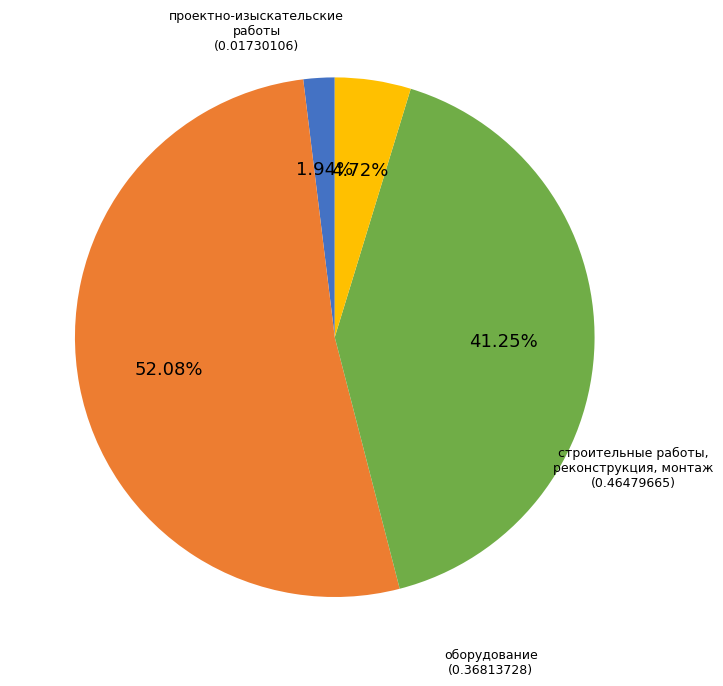

To the nearest percent, what is the combined percentage of строительные работы, реконструкция, монтаж and проектно-изыскательские работы?

54%